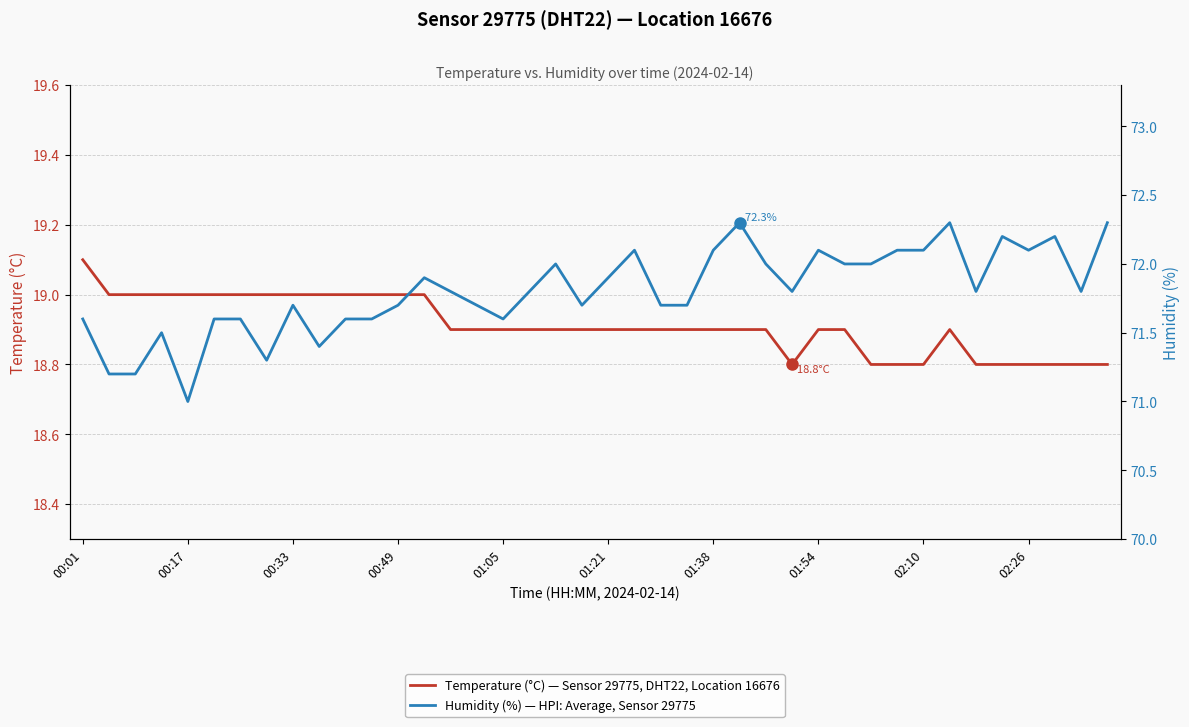

The value of Humidity (%) — HPI: Average, Sensor 29775 at 21 is 19.2. True or false?

False